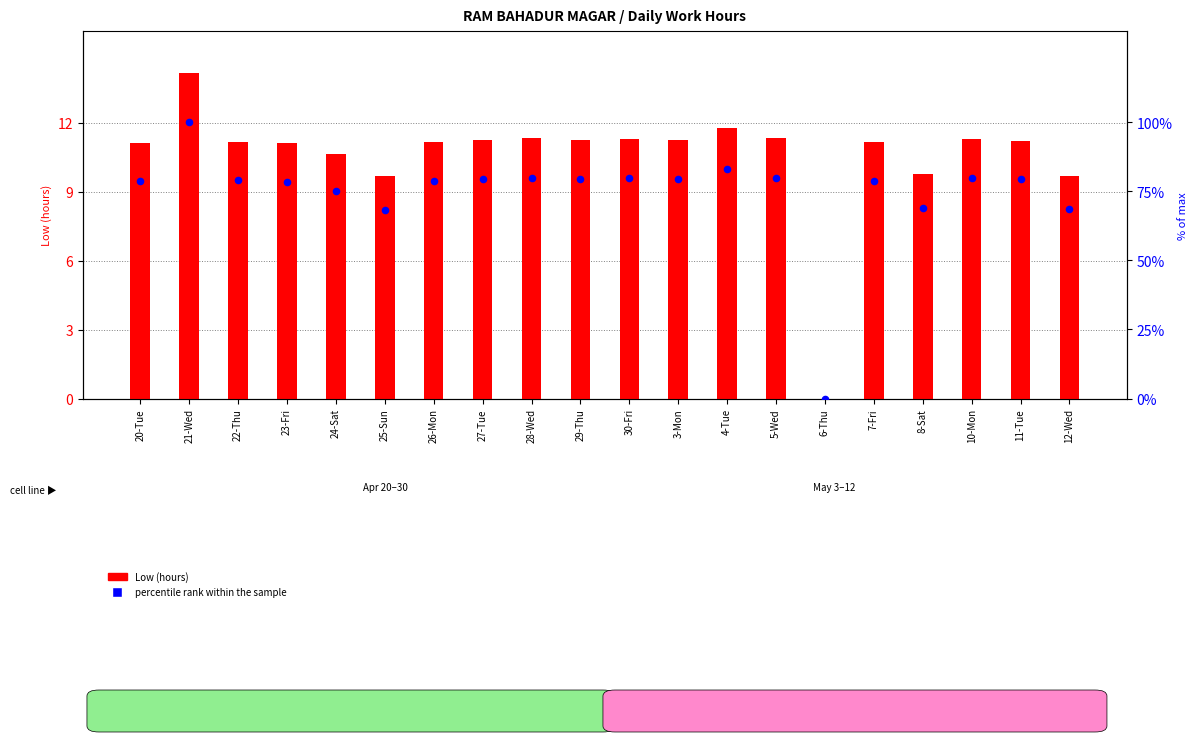

Which series has the largest Y range (max minus min)?

percentile rank within the sample